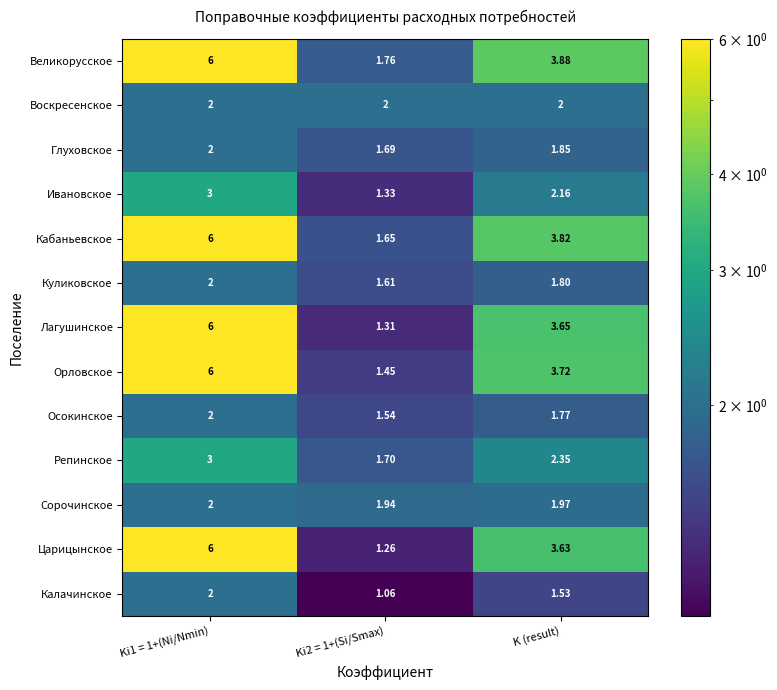

Which series changed the most between Ki1 = 1+(Ni/Nmin) and K (result)?

Царицынское